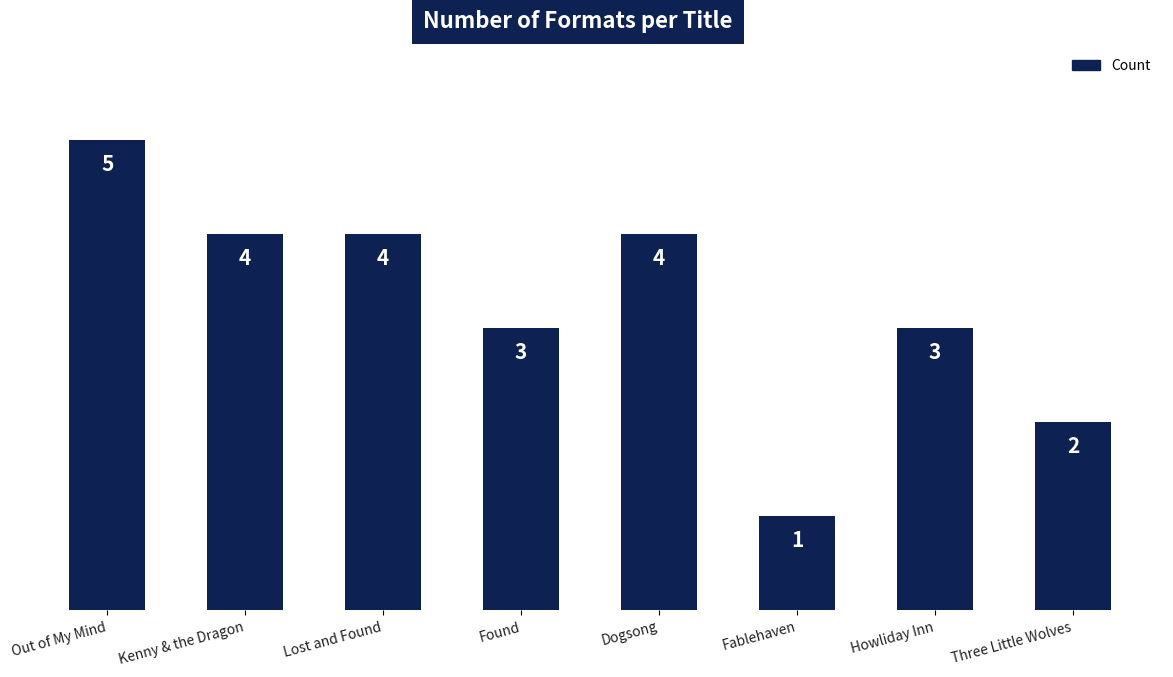

At which label does the data first exceed 4?

Out of My Mind